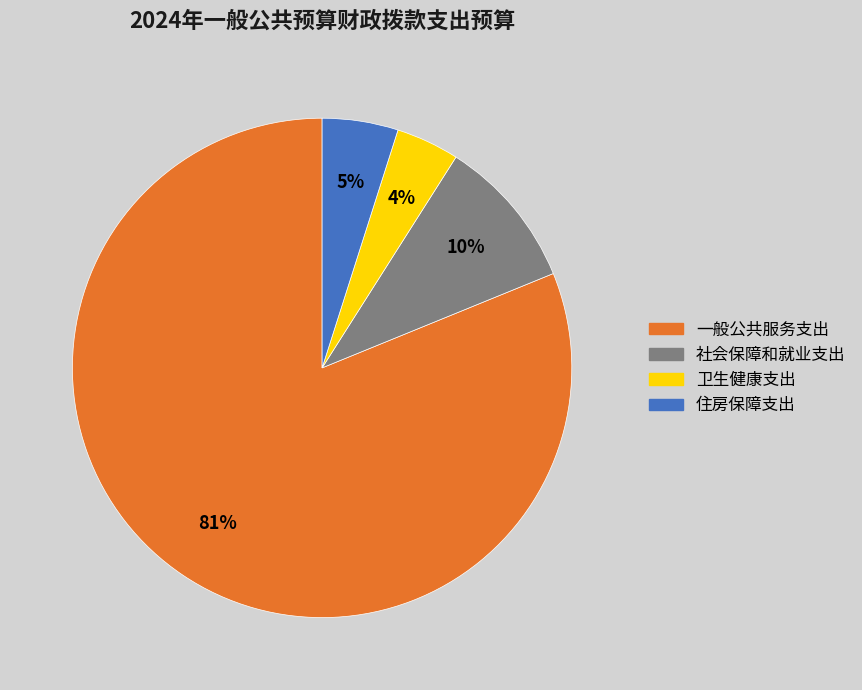

Does 社会保障和就业支出 account for over 50% of the chart?

No